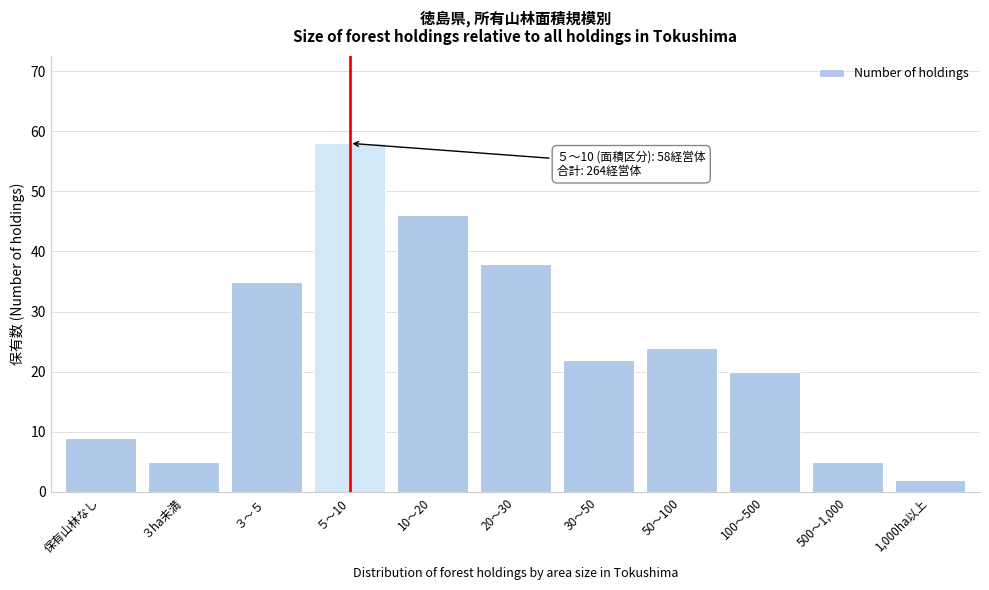

Reading right to left, transcribe all the data shown in this chart.

1,000ha以上=2	500～1,000=5	100～500=20	50～100=24	30～50=22	20～30=38	10～20=46	５～10=58	３～５=35	３ha未満=5	保有山林なし=9